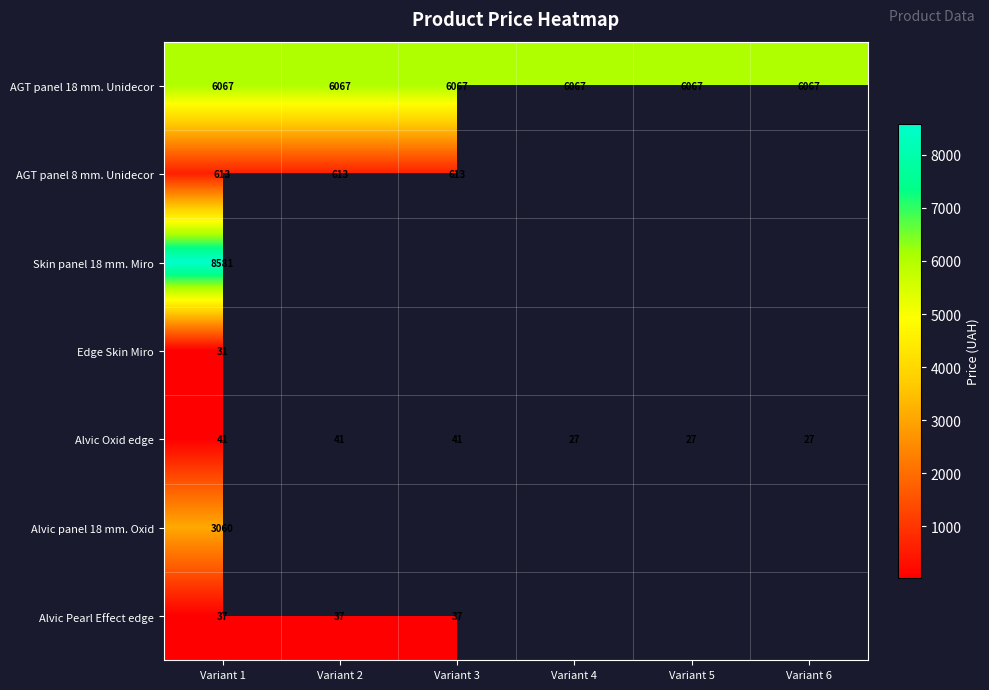

What is the total value across all series at Variant 1?

18430.0